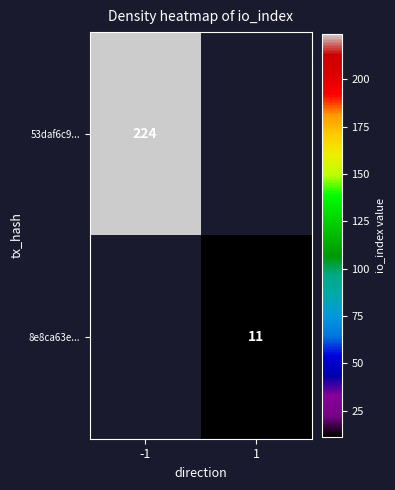

The value of 53daf6c9... at -1 is 74.3. True or false?

False